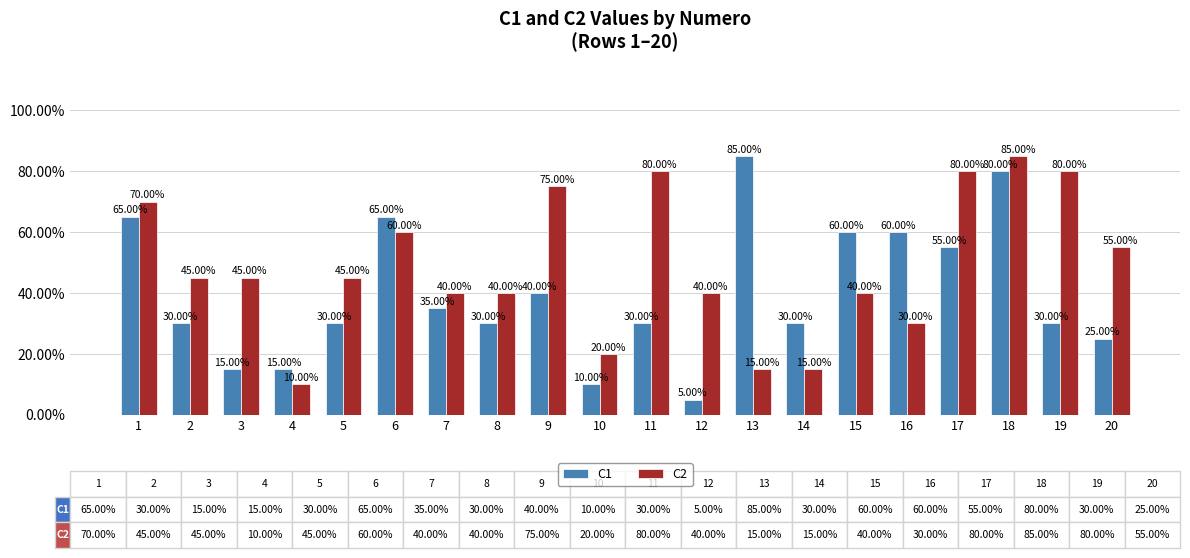

What is the total value across all series at 12?

0.5